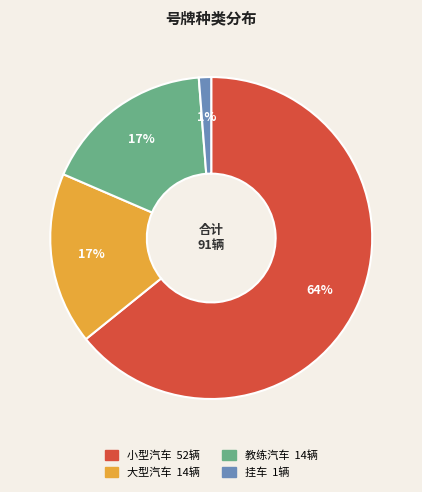

What percentage is the 教练汽车 slice, to the nearest percent?

17%